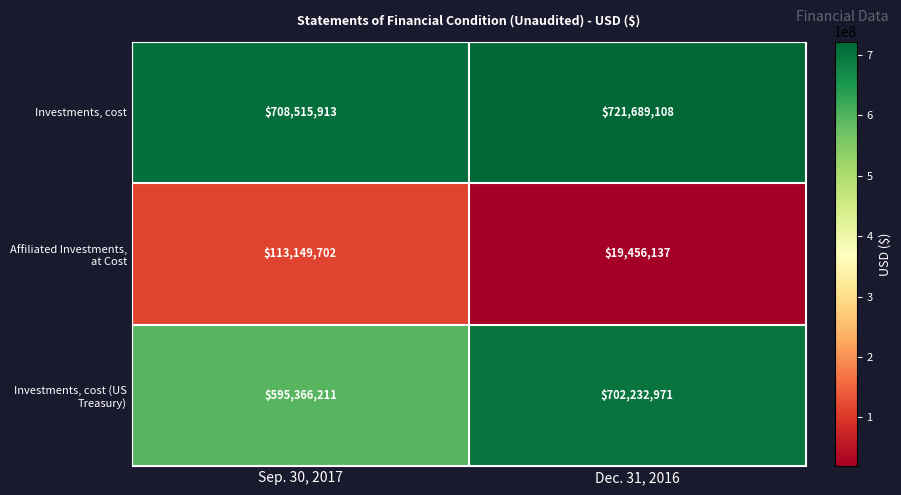

What is the spread (max minus min) of values at Dec. 31, 2016?

702232971